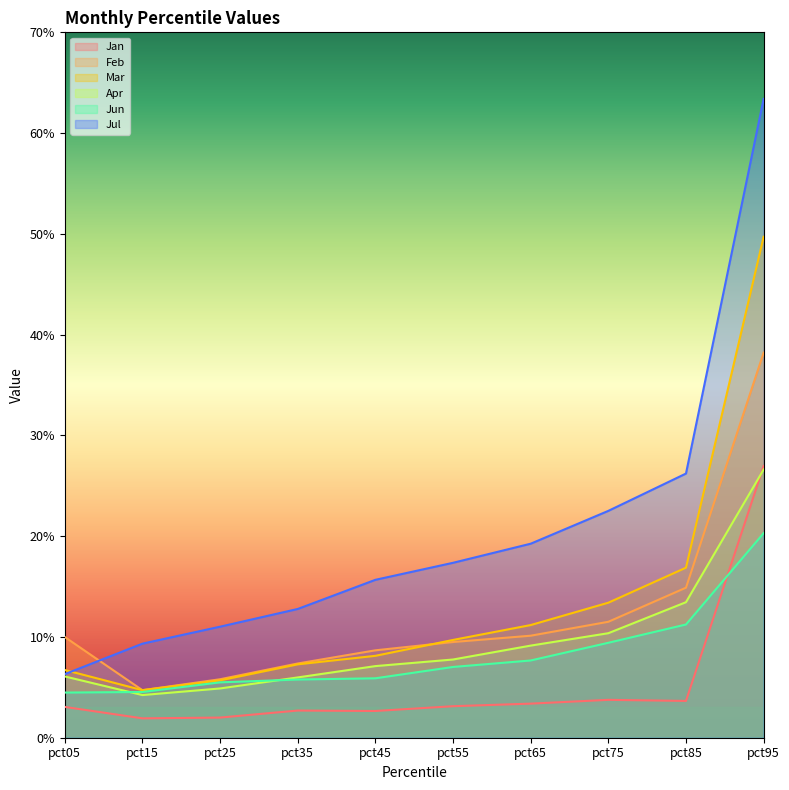

List the labels in order of Jul value, largest first.

pct95, pct85, pct75, pct65, pct55, pct45, pct35, pct25, pct15, pct05